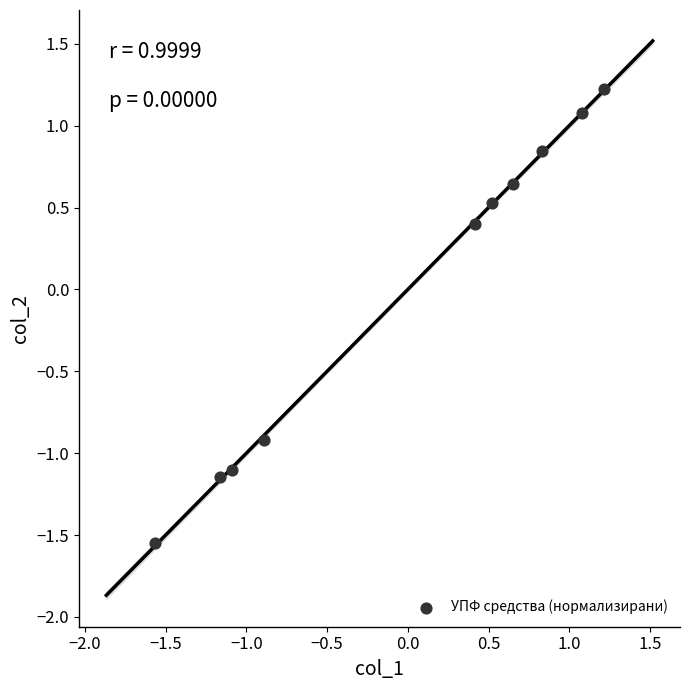

What Y value in the scatter plot is closest to 0?

0.4